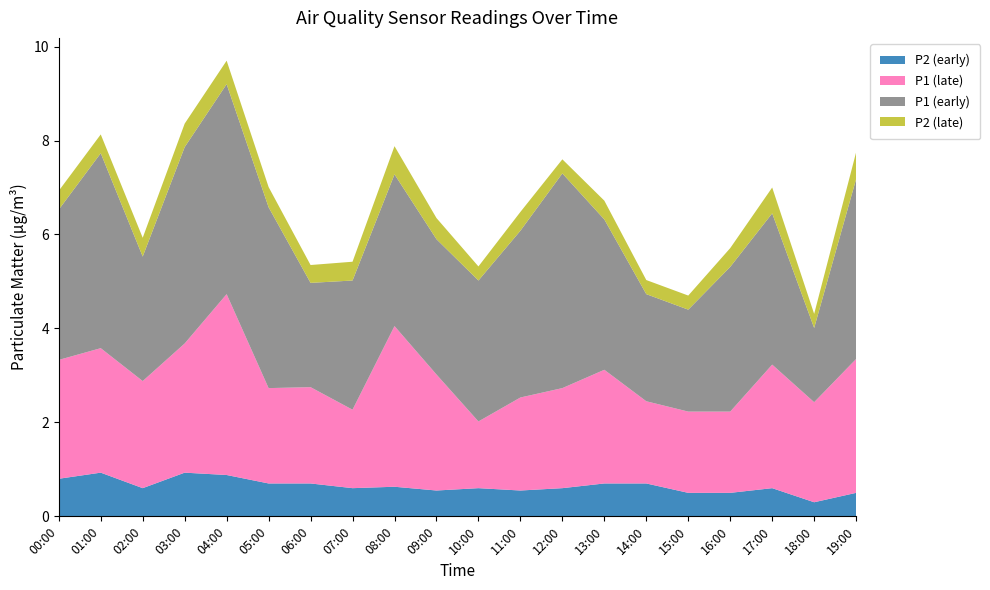

Reading left to right, extract all data points from this chart.

P1: 00:00=3.2	01:00=4.2	02:00=2.6	03:00=4.2	04:00=4.5	05:00=3.9	06:00=2.2	07:00=2.8	08:00=3.2	09:00=2.9	10:00=3.0	11:00=3.5	12:00=4.6	13:00=3.2	14:00=2.3	15:00=2.2	16:00=3.1	17:00=3.2	18:00=1.6	19:00=3.8
P2: 00:00=0.8	01:00=0.9	02:00=0.6	03:00=0.9	04:00=0.9	05:00=0.7	06:00=0.7	07:00=0.6	08:00=0.6	09:00=0.6	10:00=0.6	11:00=0.6	12:00=0.6	13:00=0.7	14:00=0.7	15:00=0.5	16:00=0.5	17:00=0.6	18:00=0.3	19:00=0.5
P1_smooth: 00:00=2.5	01:00=2.6	02:00=2.3	03:00=2.8	04:00=3.9	05:00=2.0	06:00=2.0	07:00=1.7	08:00=3.4	09:00=2.5	10:00=1.4	11:00=2.0	12:00=2.1	13:00=2.4	14:00=1.8	15:00=1.7	16:00=1.7	17:00=2.6	18:00=2.1	19:00=2.9
P2_smooth: 00:00=0.4	01:00=0.4	02:00=0.4	03:00=0.5	04:00=0.5	05:00=0.4	06:00=0.4	07:00=0.4	08:00=0.6	09:00=0.5	10:00=0.3	11:00=0.4	12:00=0.3	13:00=0.4	14:00=0.3	15:00=0.3	16:00=0.4	17:00=0.6	18:00=0.3	19:00=0.6